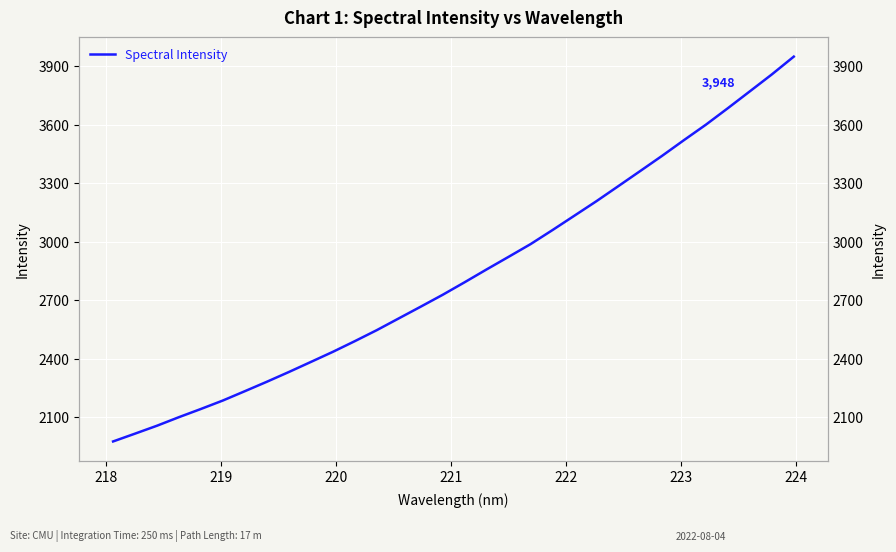

What is the difference between the second highest and second lowest values?

1840.1